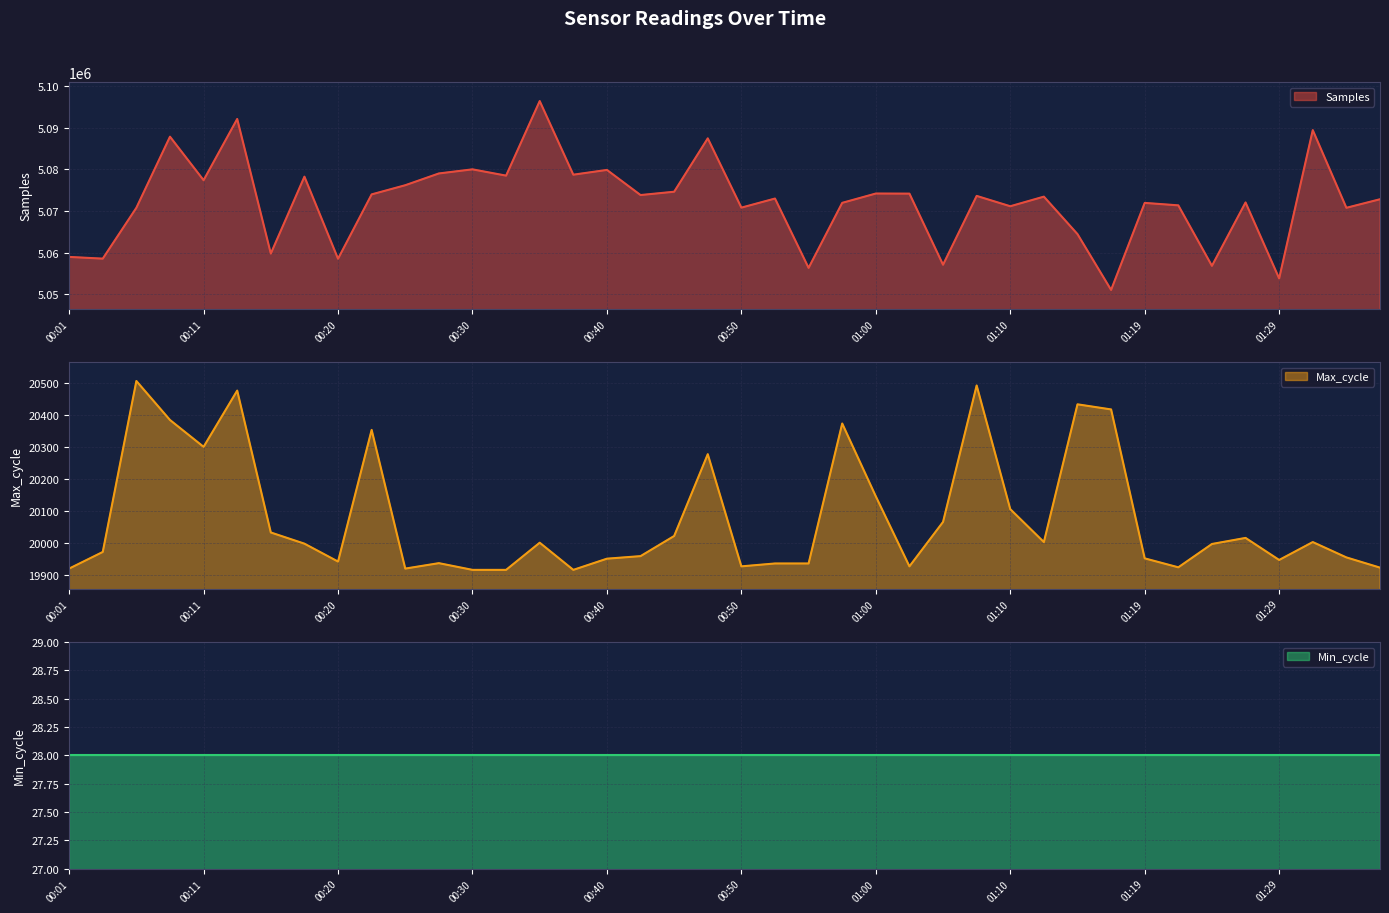

At which label is Max_cycle closest to 20211?

01:00